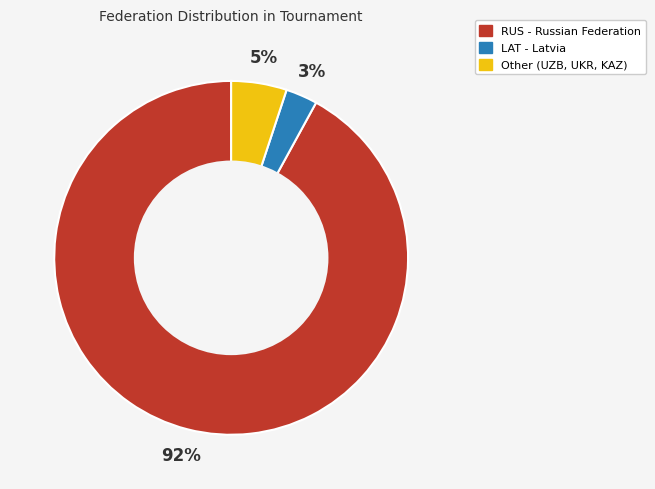

To the nearest percent, what is the difference between the largest and smallest slice percentages?

89%